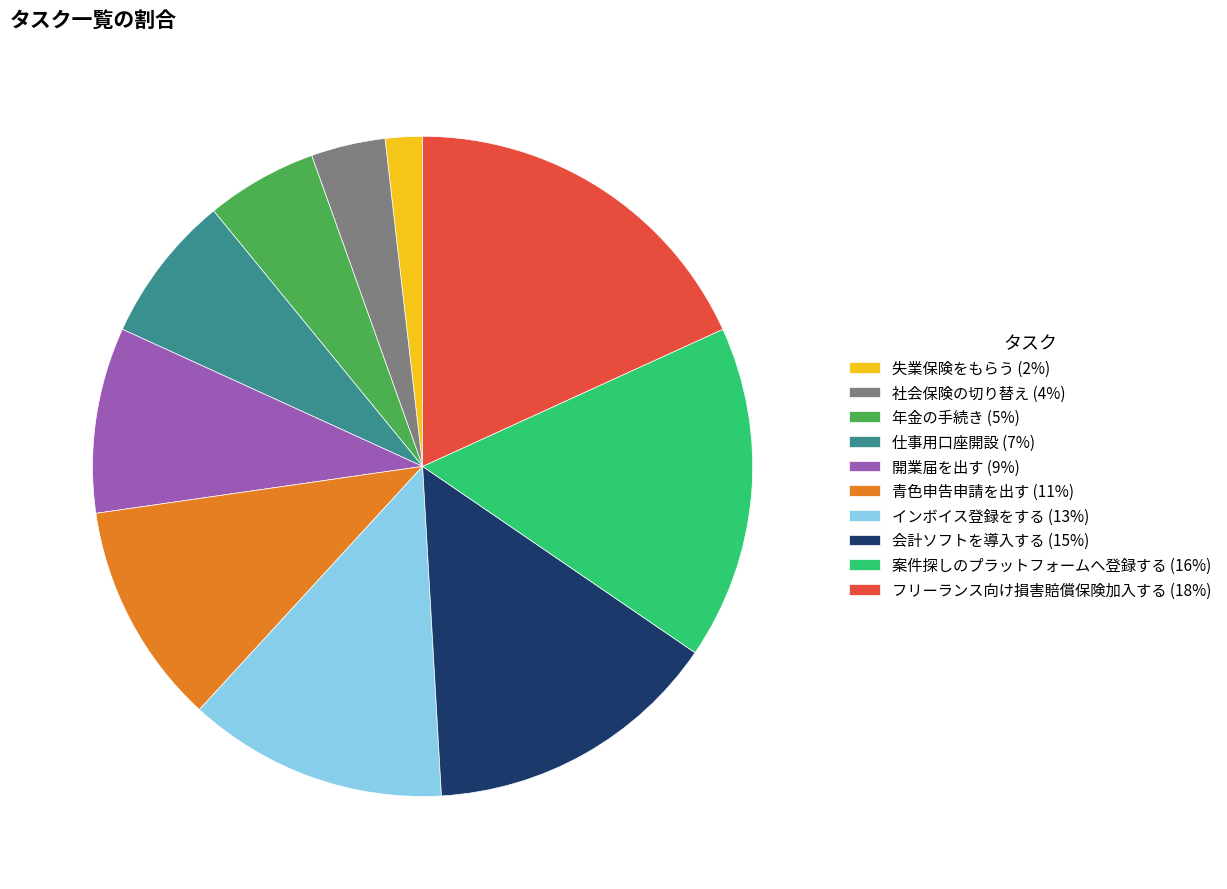

Do 年金の手続き (5%) and 仕事用口座開設 (7%) together represent more than half of the pie?

No